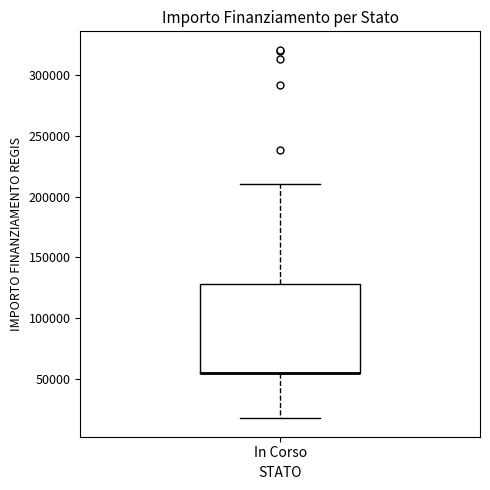

Transcribe this box plot: give where the median line is, the range the box spans, and where the two whiskers end, as read against the y-axis. The values are not printed on the chart, so give them approximately, as read against the axis.

median 55000 (drawn on the box's lower edge), box 55000 to 130000, whiskers 20000 to 210000